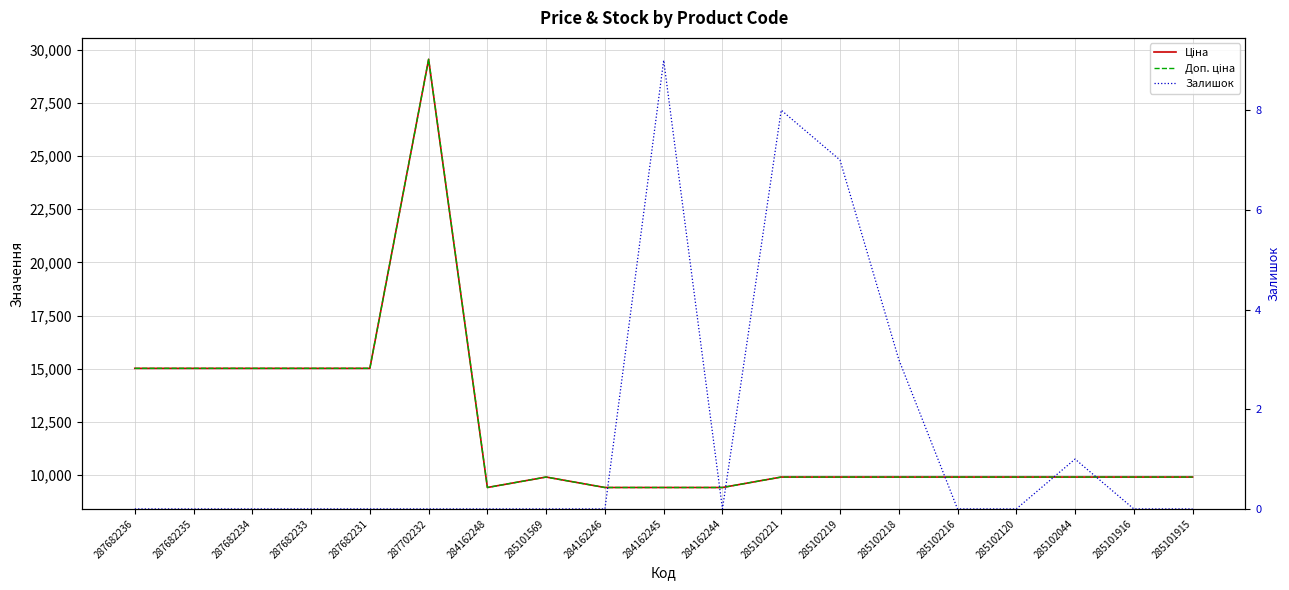

Rank the series by their maximum value, from highest to lowest.

Ціна, Доп. ціна, Залишок